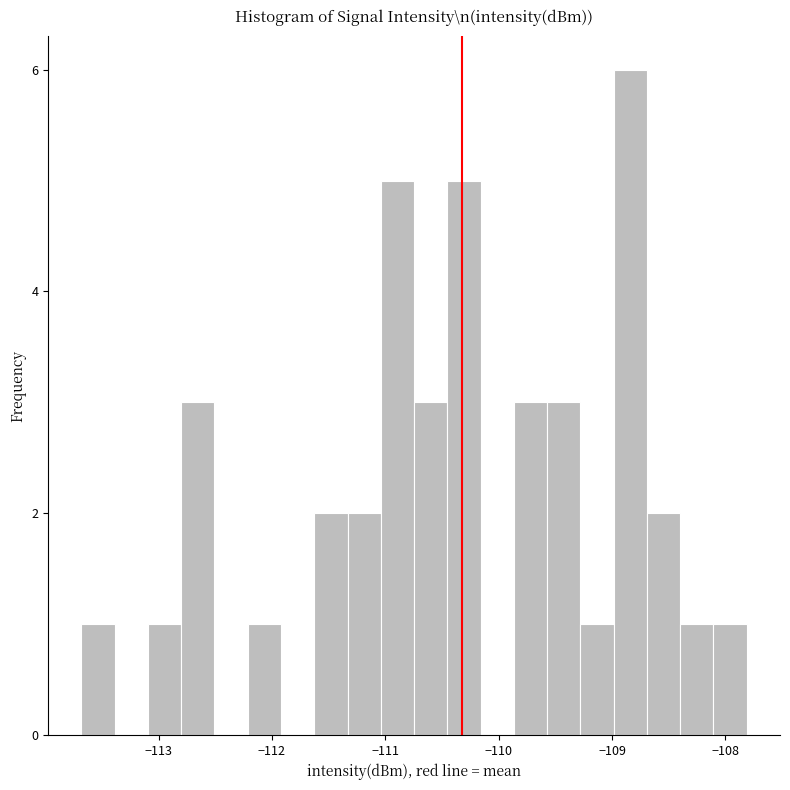

Read against the x-axis, roughly where is the centre of the tallest bar?

-108.8